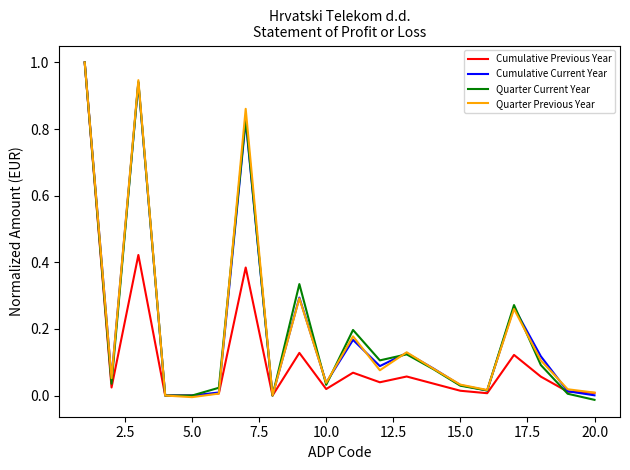

What is the maximum value for Cumulative Current Year?

1.0